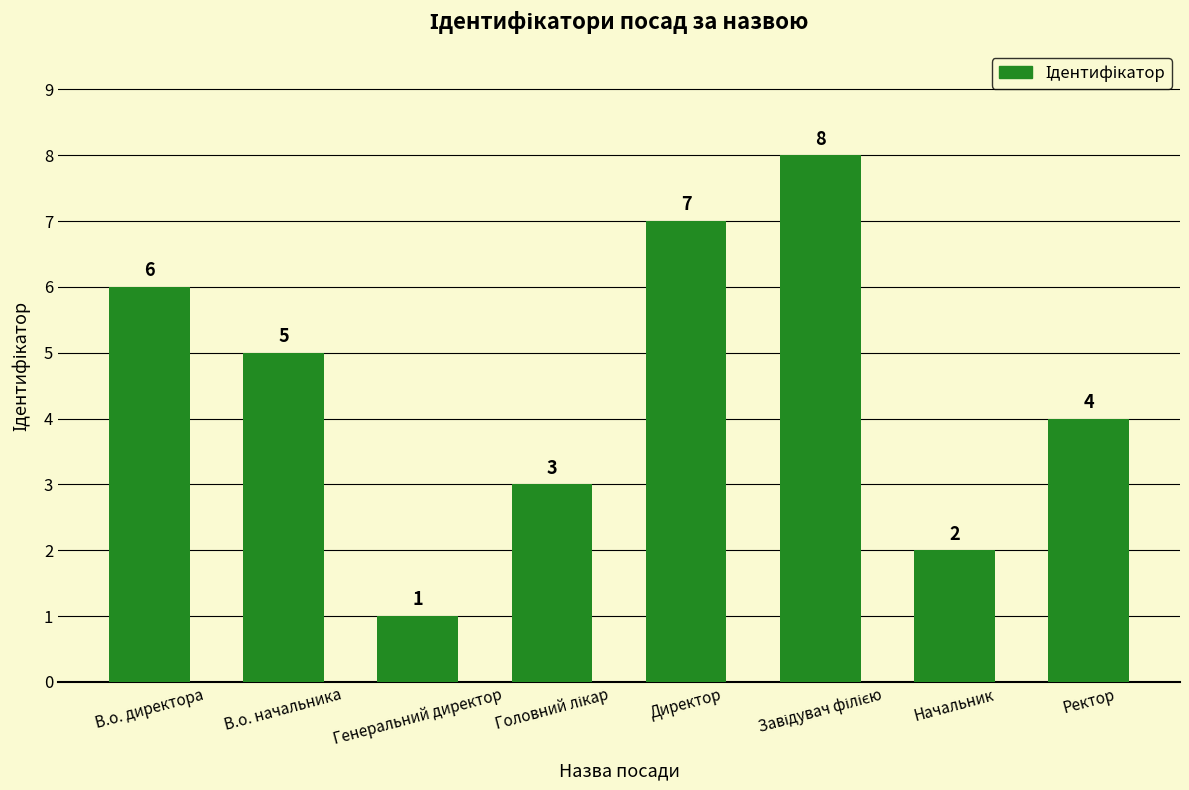

Count the values in the range 3 to 7.

5